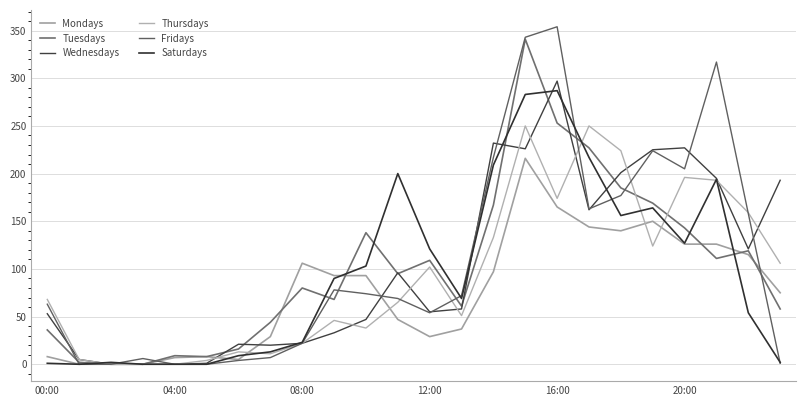

How many lines are shown in the chart?

6